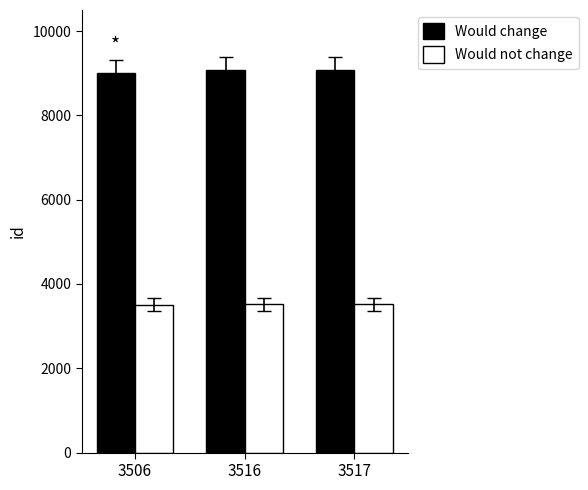

Is the value of Would not change at 3517 greater than the value of Would change at 3506?

No